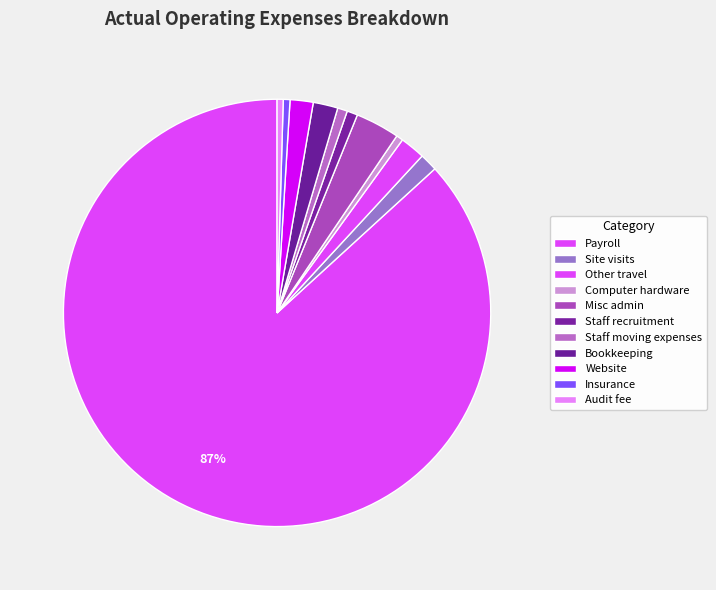

How many segments does this pie chart have?

11